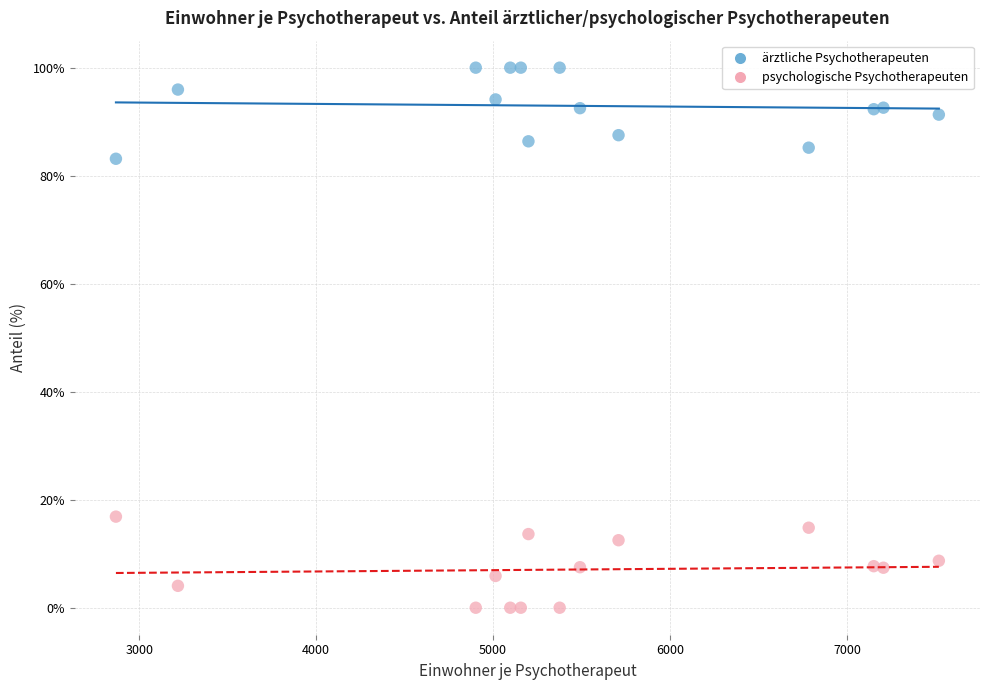

Which series reaches the minimum Y coordinate?

psychologische Psychotherapeuten